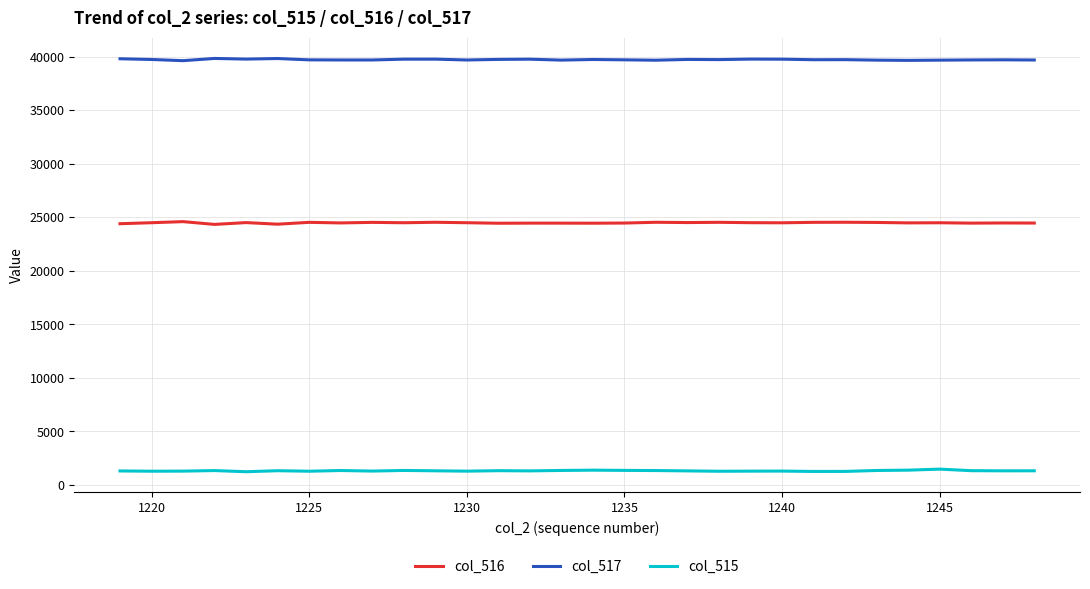

What is the minimum value shown in the chart?

1241